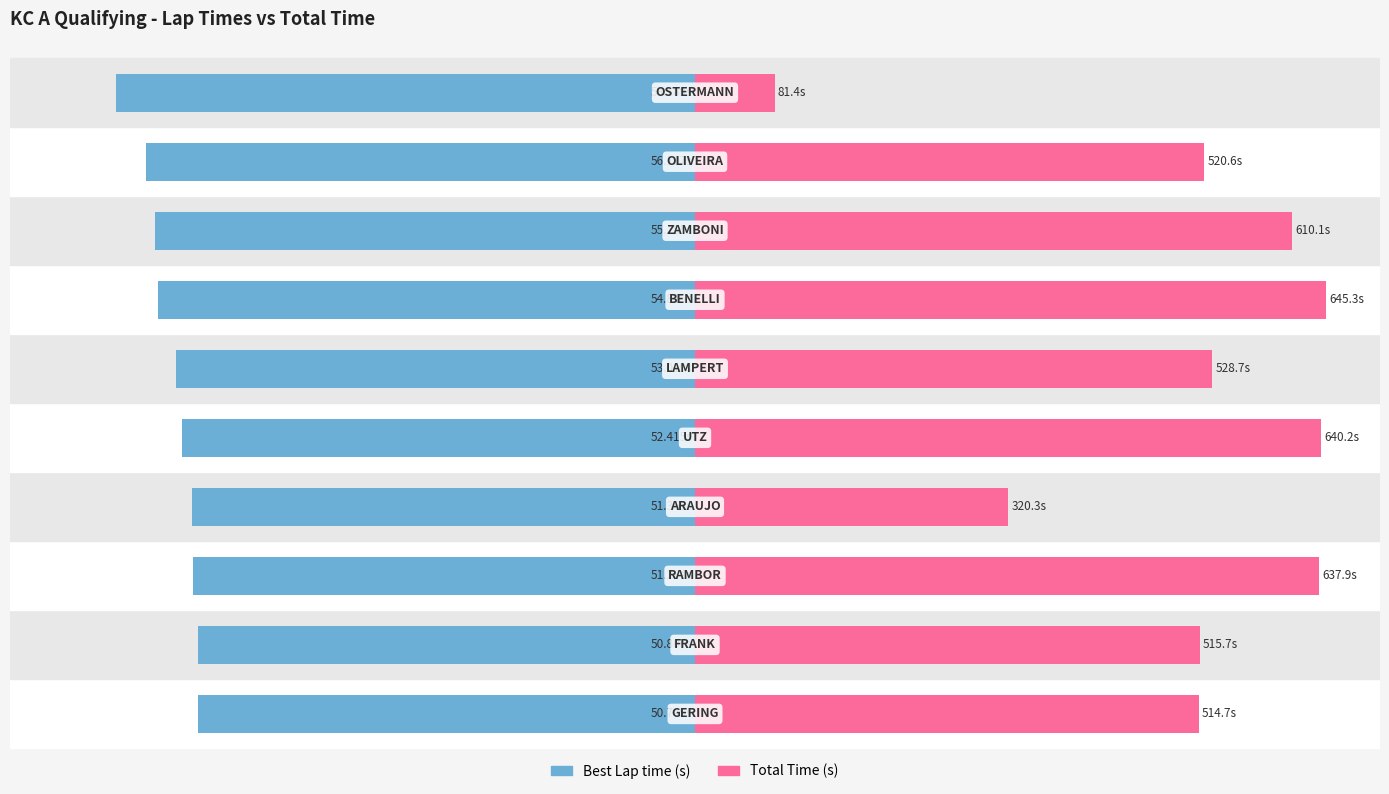

How many bars are there in each group?

2